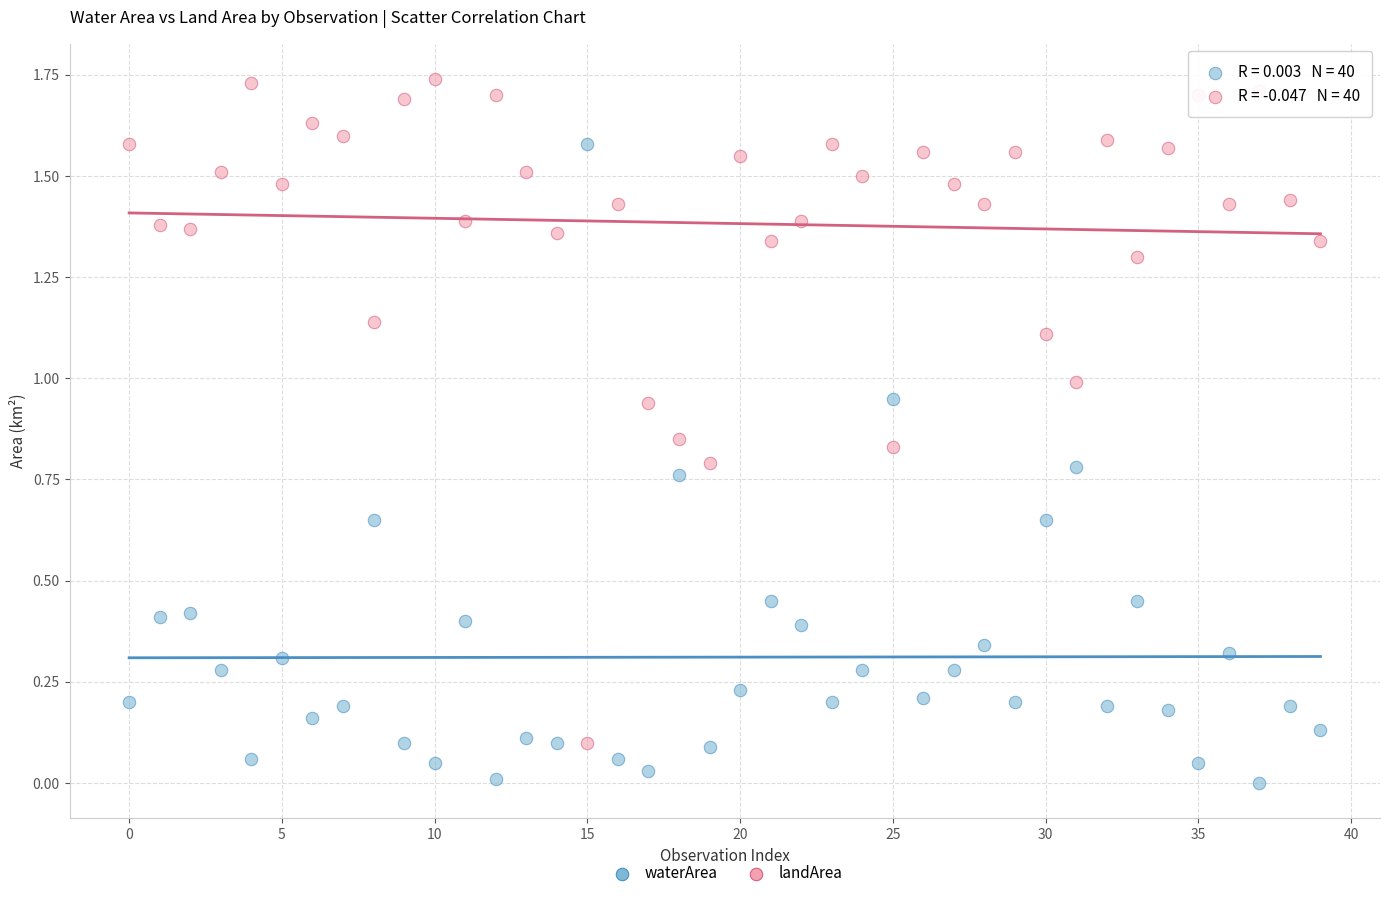

Which series reaches the maximum Y coordinate?

landArea